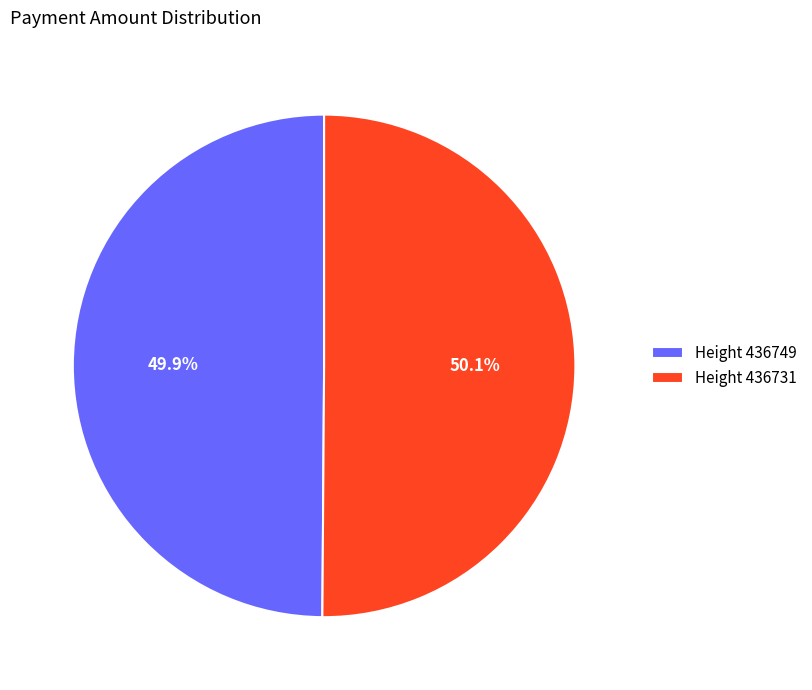

Combined, what portion of the pie is Height 436749 and Height 436731?

100.0%